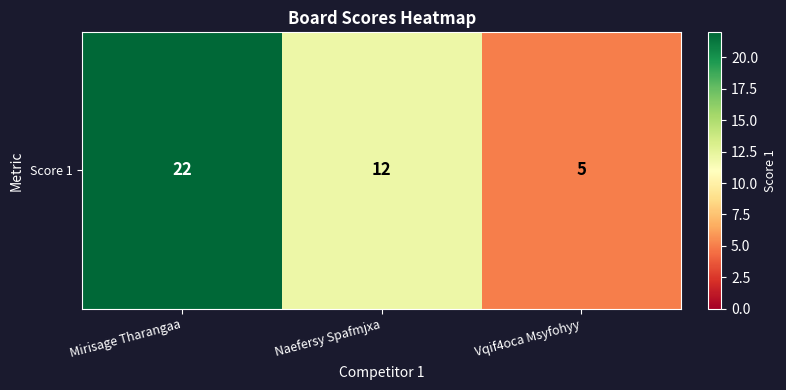

At which label is the value closest to 13?

Naefersy Spafmjxa